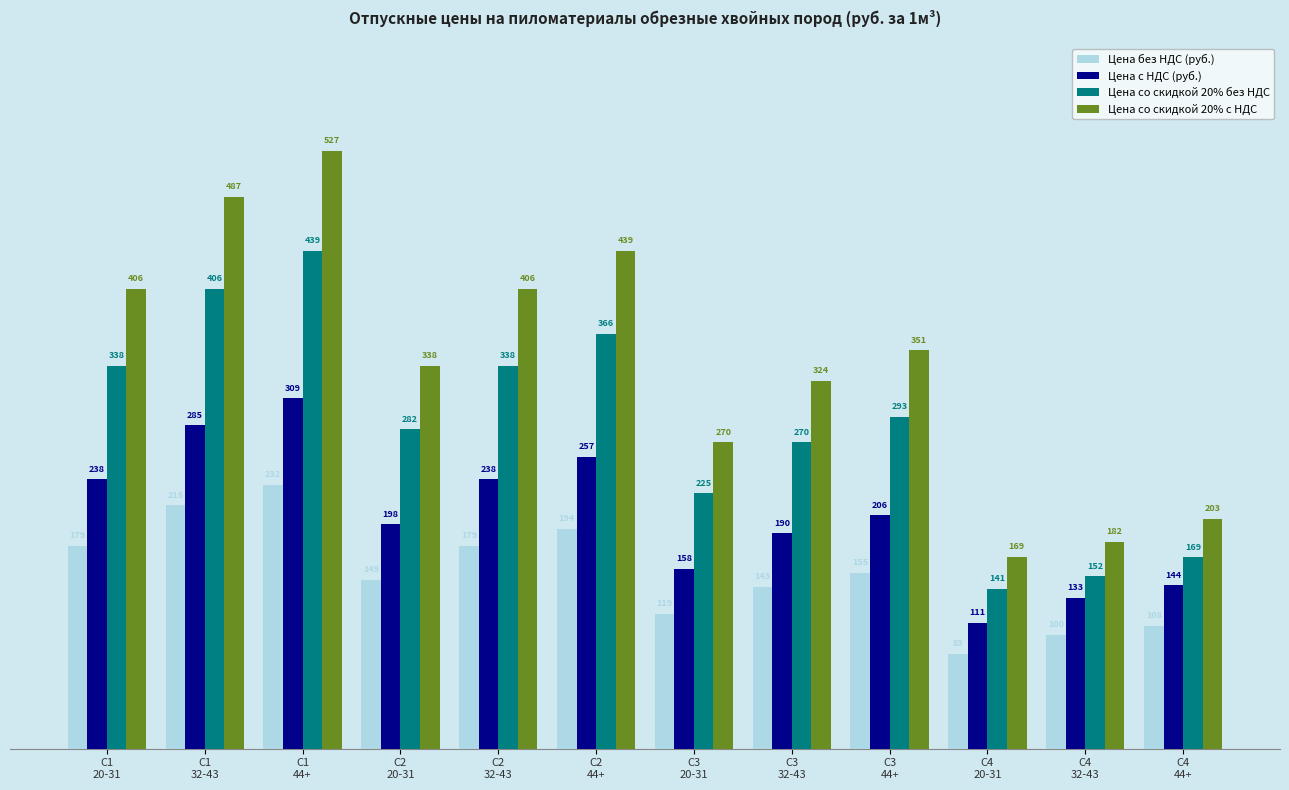

What are all the series names shown in the legend?

Цена без НДС (руб.), Цена с НДС (руб.), Цена со скидкой 20% без НДС, Цена со скидкой 20% с НДС